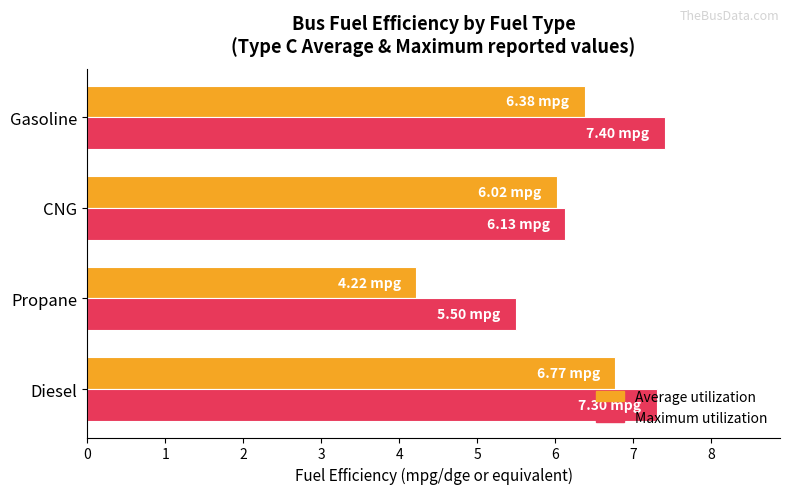

Rank the series by their average value, from highest to lowest.

Maximum utilization, Average utilization